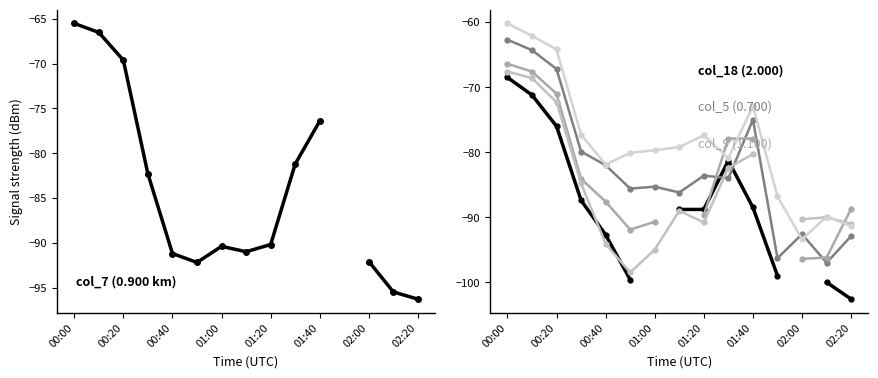

Does the chart display data point markers on the line(s)?

Yes